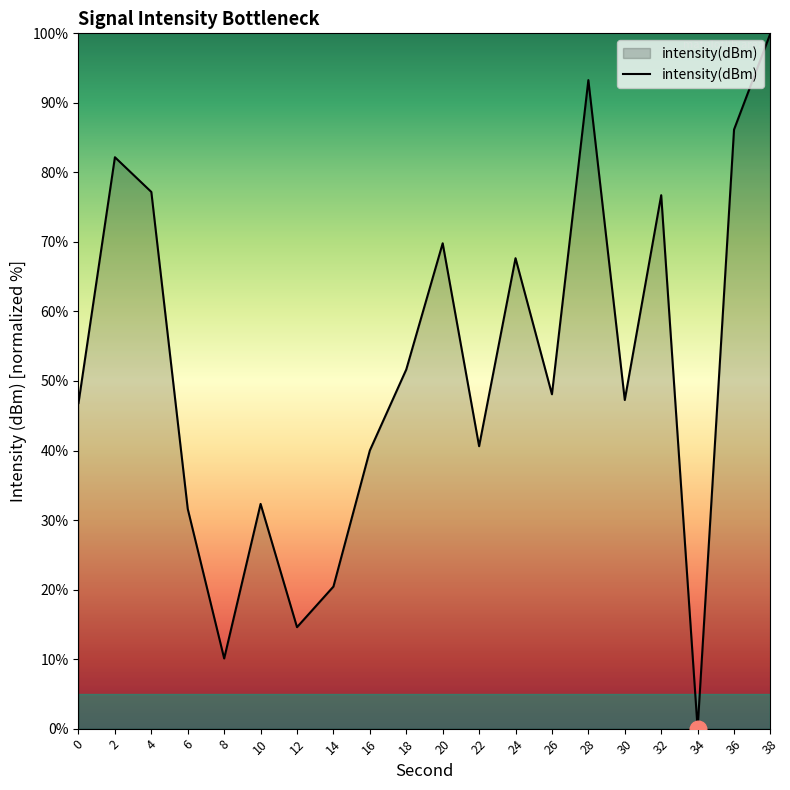

Reading right to left, what are all the values shown in this chart?

100.0	86.2	0.0	76.7	47.3	93.3	48.1	67.7	40.6	69.8	51.7	40.0	20.4	14.6	32.3	10.1	31.6	77.2	82.2	46.8